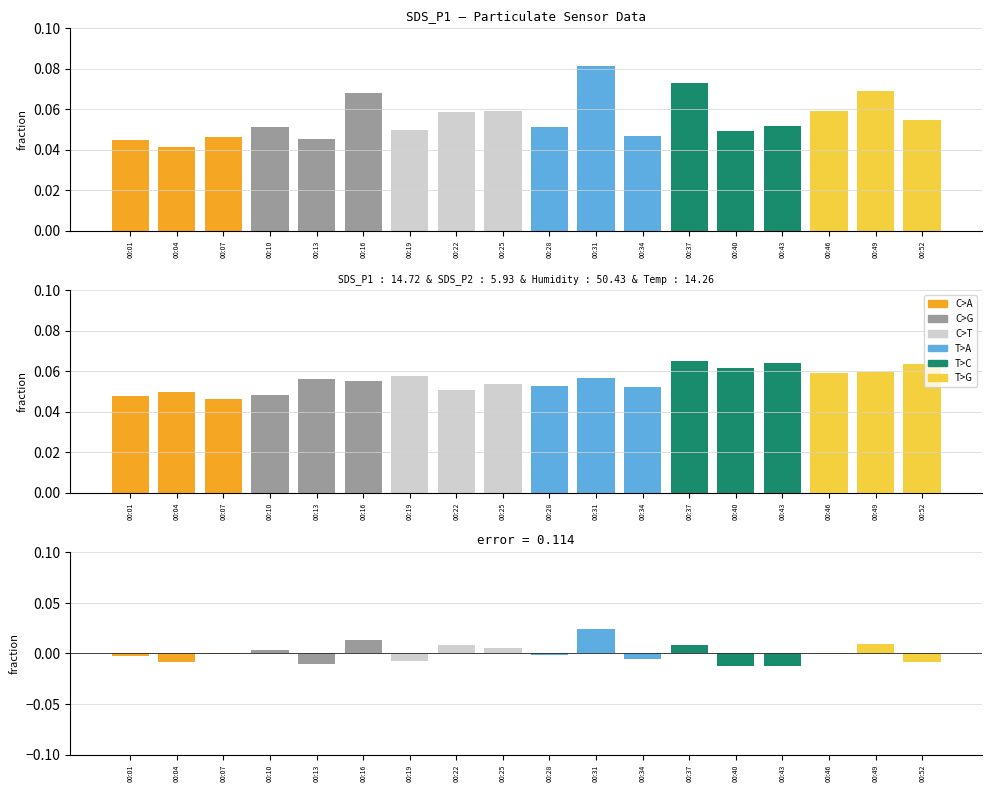

Which category has the lowest value across all series?

00:40